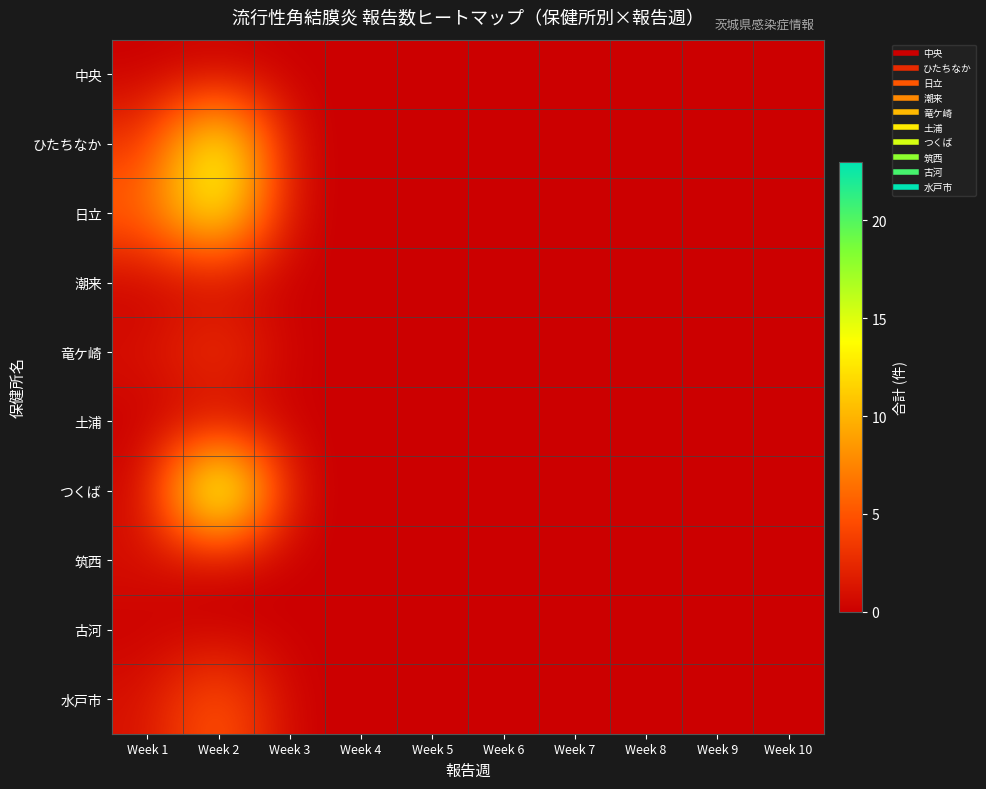

At Week 5, list the series in order from largest to smallest.

中央, ひたちなか, 日立, 潮来, 竜ケ崎, 土浦, つくば, 筑西, 古河, 水戸市